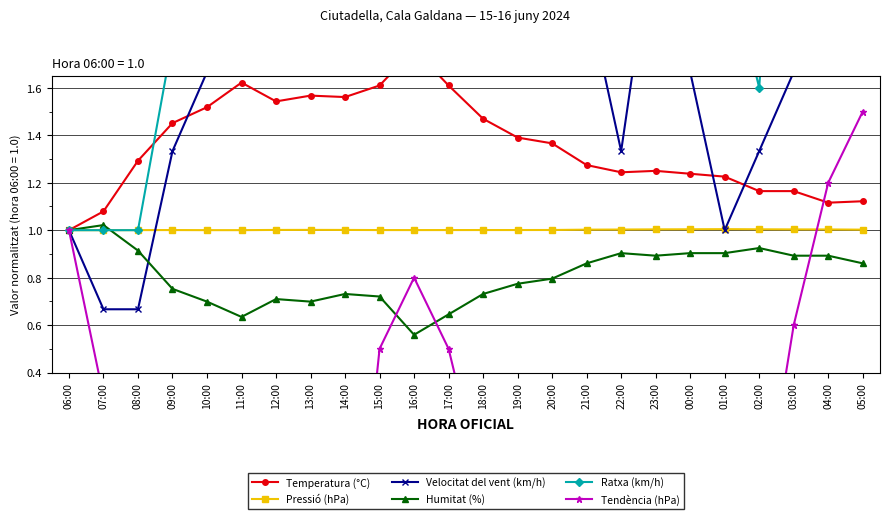

What is the smallest value displayed?

-2.6